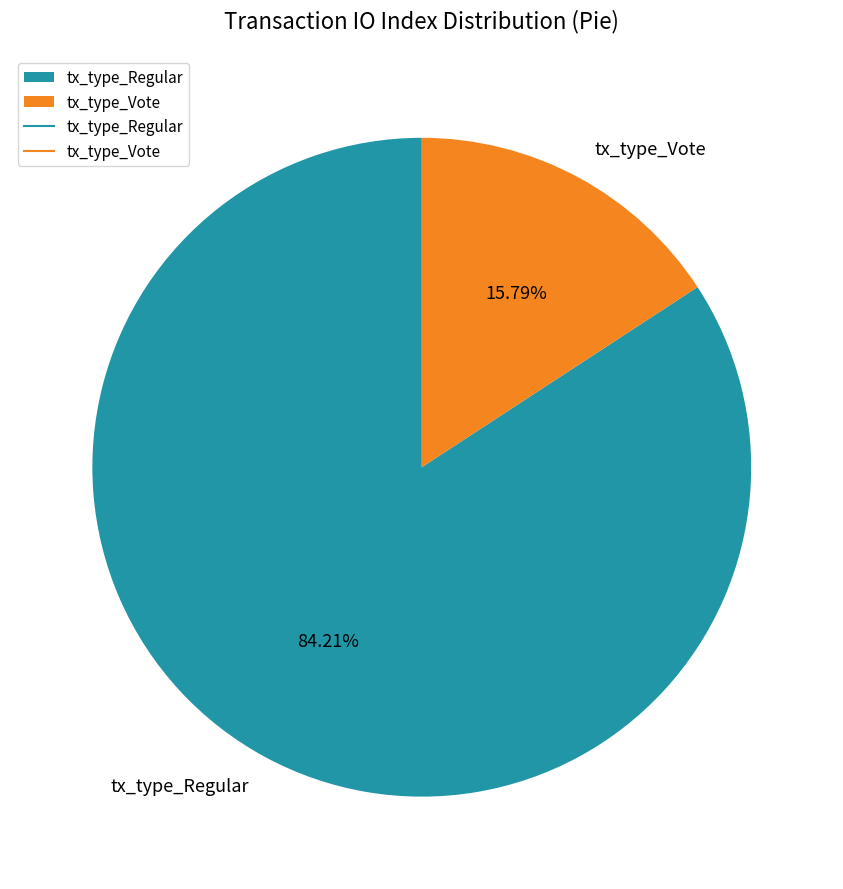

To the nearest percent, what is the combined percentage of tx_type_Vote and tx_type_Regular?

100%